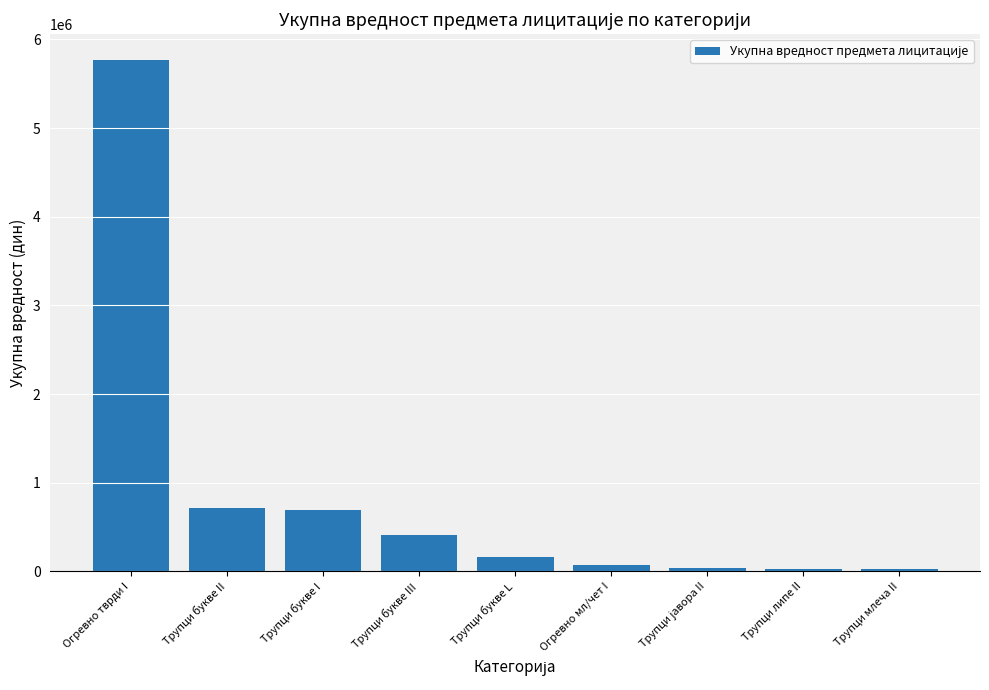

Where does the data first go above 161694?

Огревно тврди I